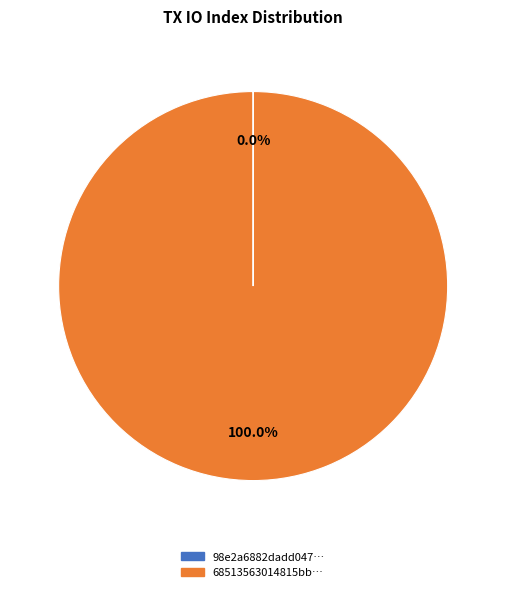

To the nearest percent, what is the average slice percentage?

50%